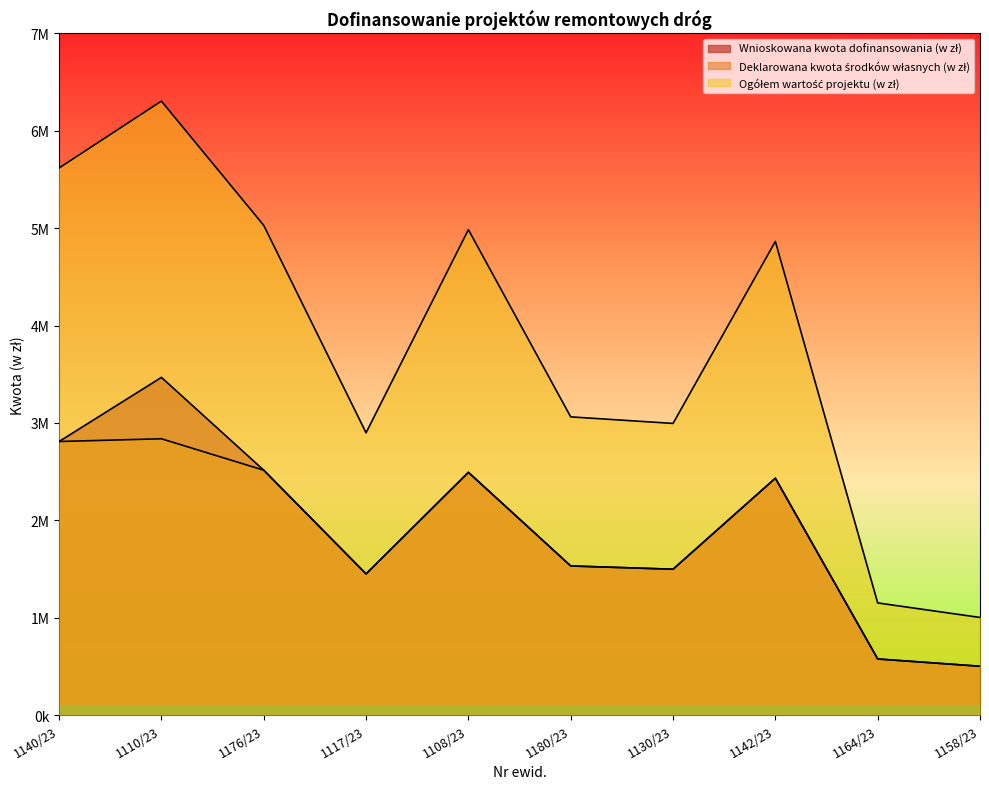

Between 1180/23 and 1176/23, which is larger?

1176/23